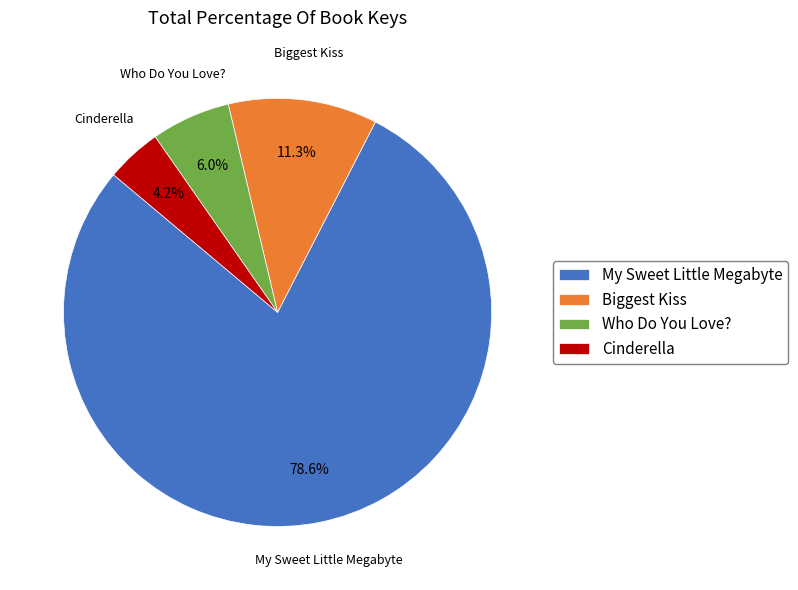

Do Biggest Kiss and Cinderella together represent more than half of the pie?

No